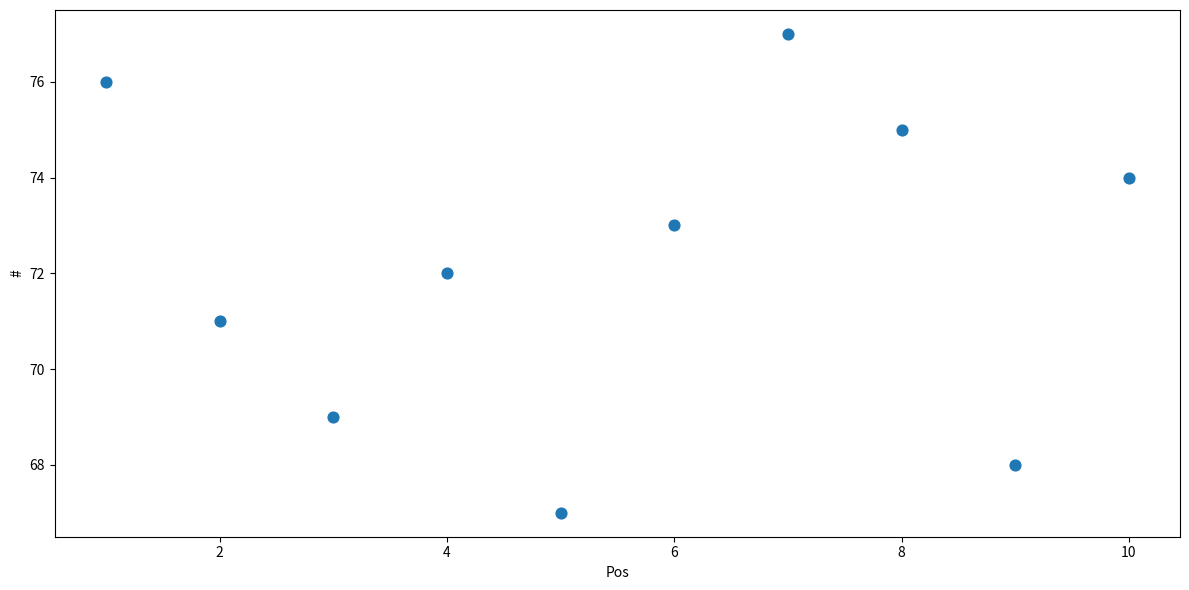

What is the average X value?

6